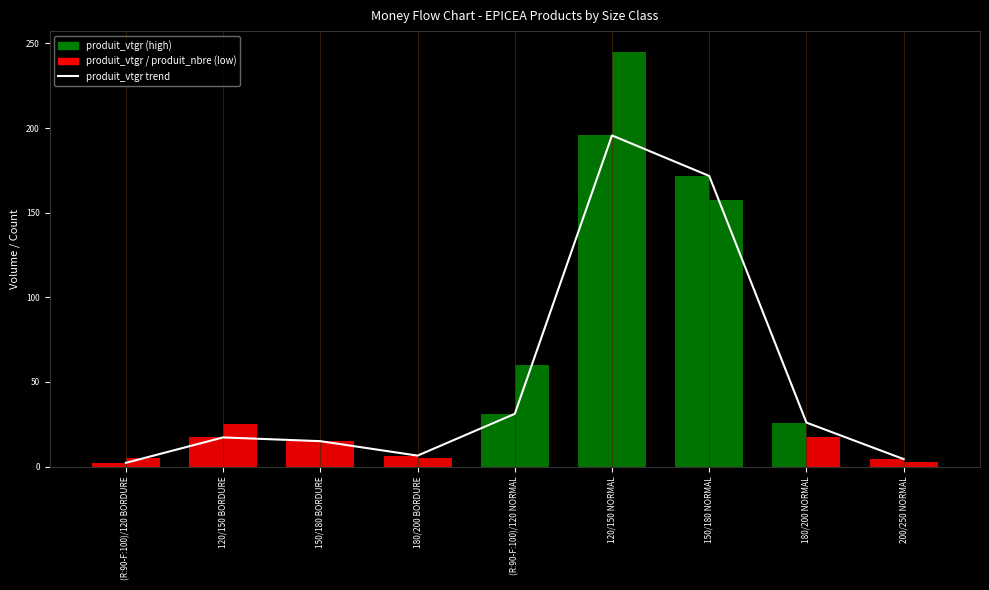

Is it true that the value at 120/150 NORMAL is 195.6?

True